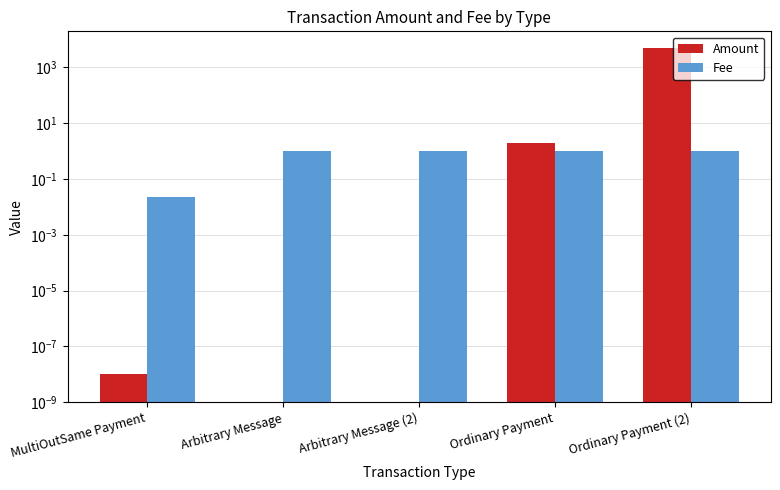

At which category is the sum across all series the highest?

Ordinary Payment (2)